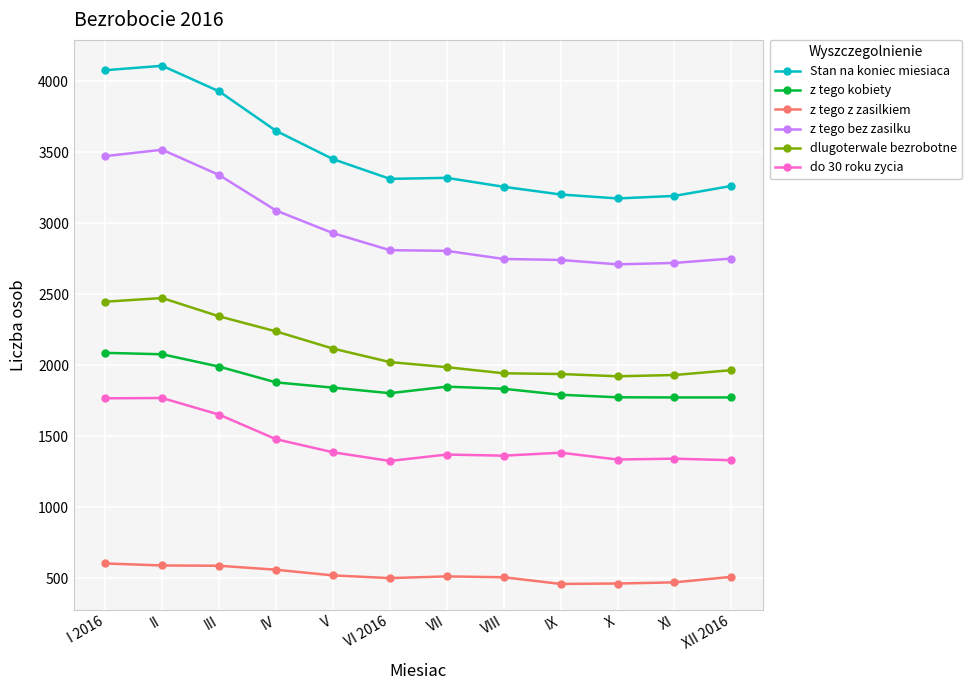

What is the total value across all series at X?

11385